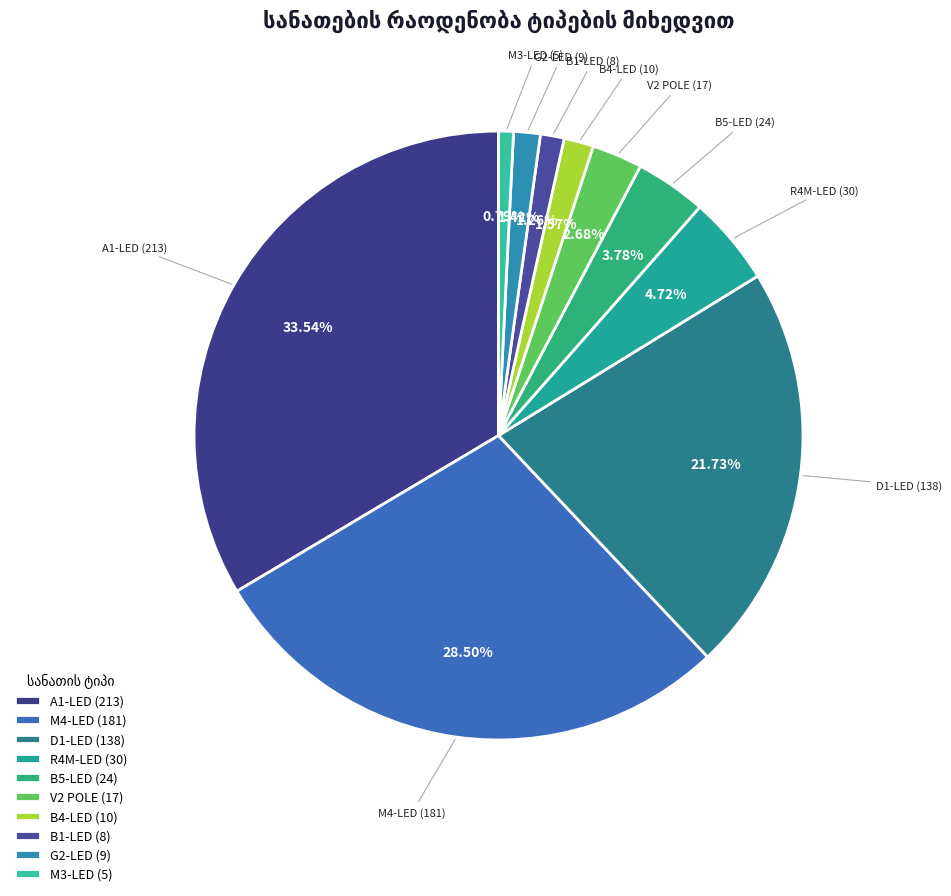

To the nearest percent, what is the difference between the D1-LED (138) and M4-LED (181) slice percentages?

7%